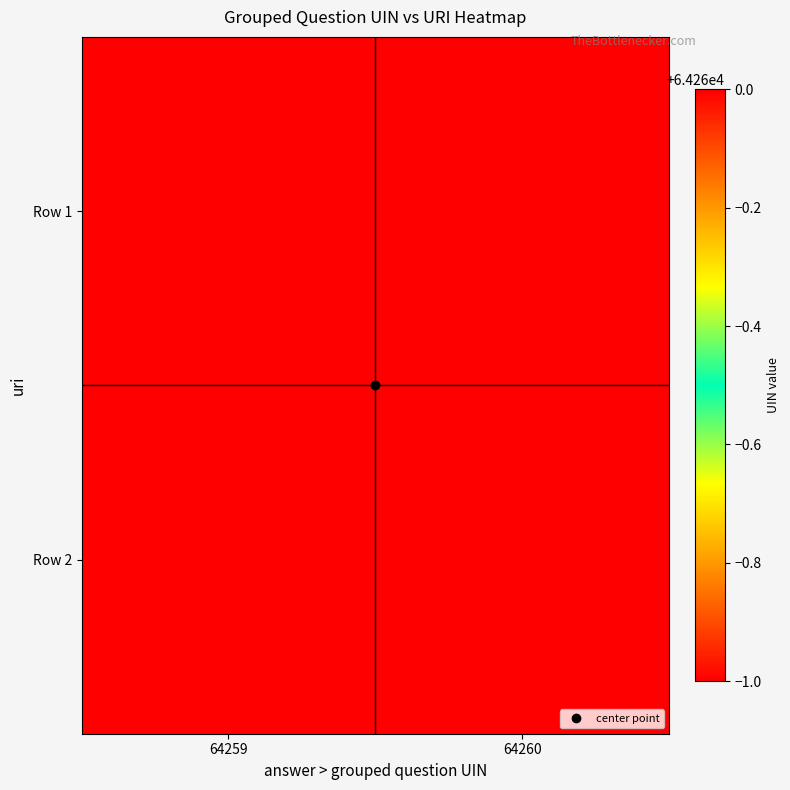

How many data points does each series have?

2